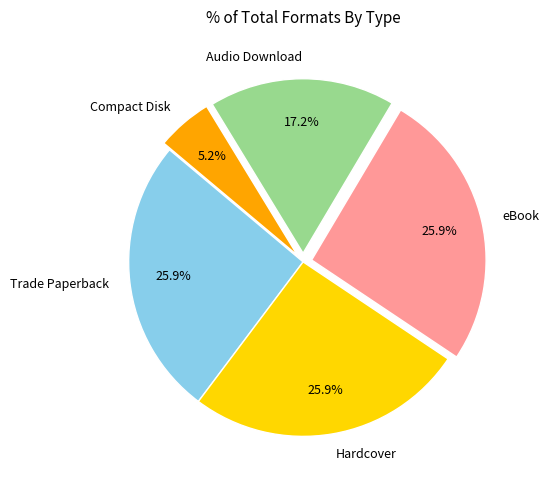

Combined, what portion of the pie is Trade Paperback and eBook?

51.7%